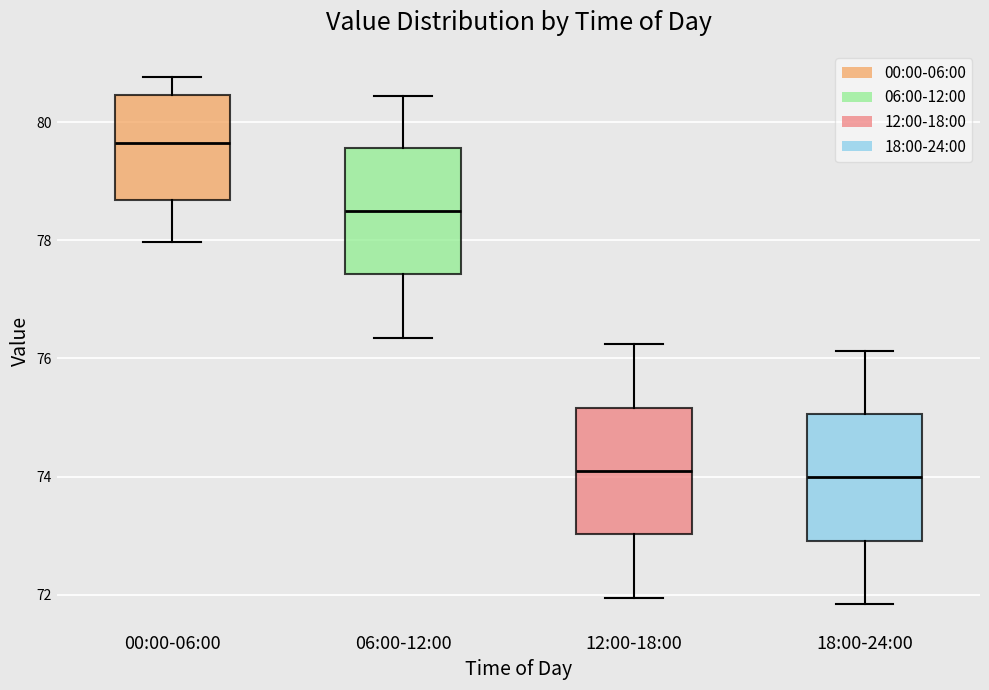

Reading left to right, transcribe this box plot: for each box, give where its median line is, the range the box spans, and where its two whiskers end, as read against the y-axis. The values are not printed on the chart, so give them approximately, as read against the axis.

00:00-06:00: median 79.6, box 78.6 to 80.4, whiskers 78.0 to 80.8
06:00-12:00: median 78.4, box 77.4 to 79.6, whiskers 76.4 to 80.4
12:00-18:00: median 74.0, box 73.0 to 75.2, whiskers 72.0 to 76.2
18:00-24:00: median 74.0, box 73.0 to 75.0, whiskers 71.8 to 76.2